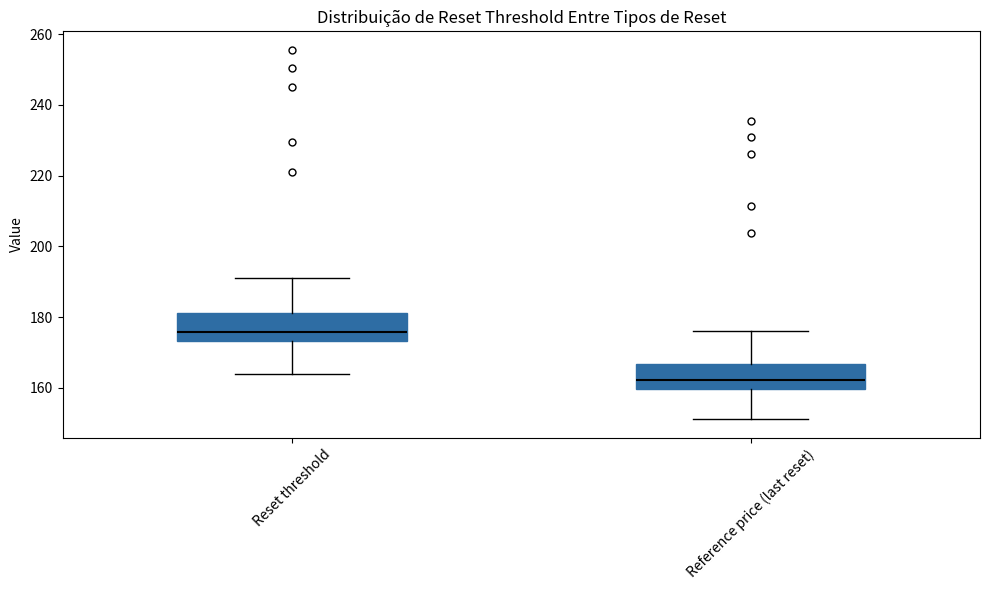

Which box's median line is the lowest?

Reference price (last reset)